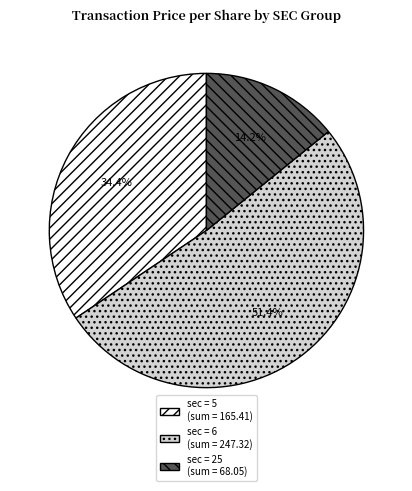

Does any single category account for the majority?

Yes